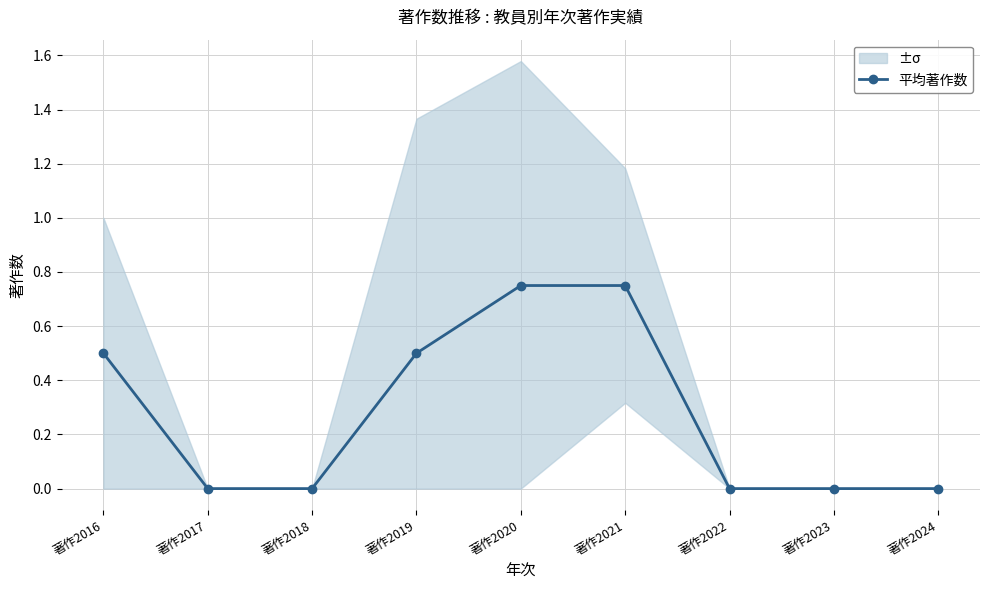

List the labels in order of value, smallest first.

著作2017, 著作2018, 著作2022, 著作2023, 著作2024, 著作2016, 著作2019, 著作2020, 著作2021